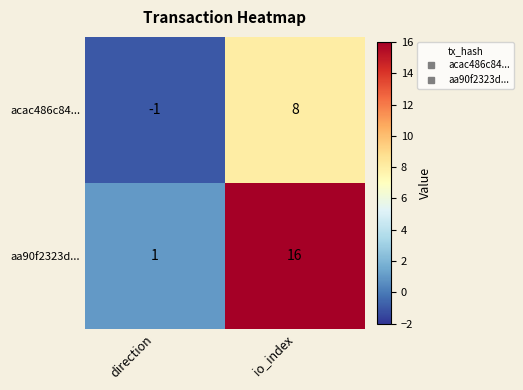

At io_index, list the series in order from largest to smallest.

aa90f2323d..., acac486c84...